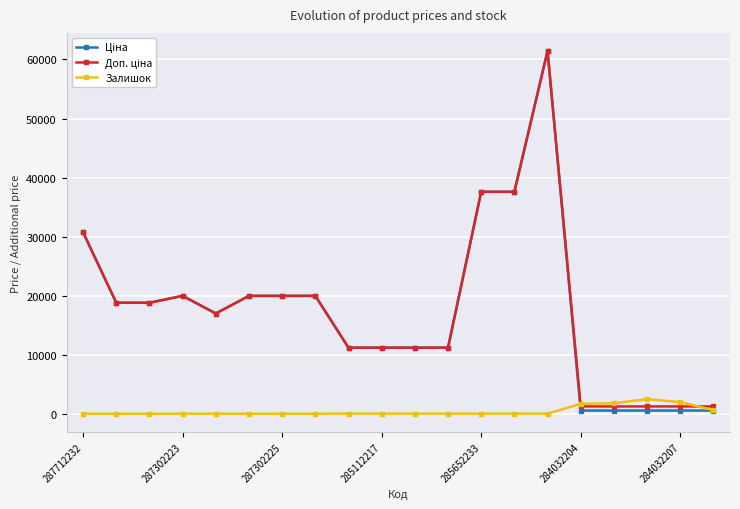

At how many categories does at least one series exceed 28807?

4